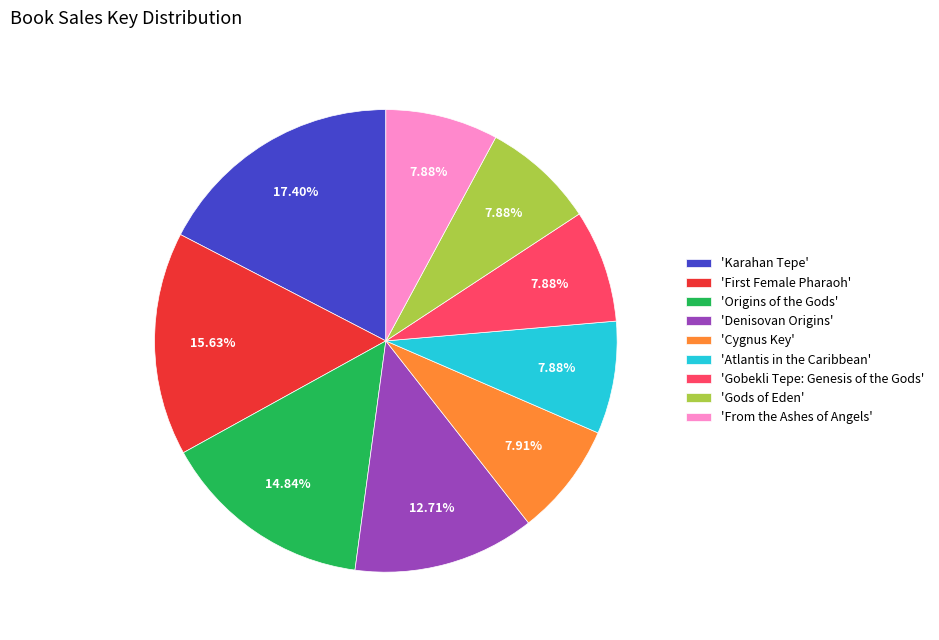

Is there a majority slice in this chart?

No